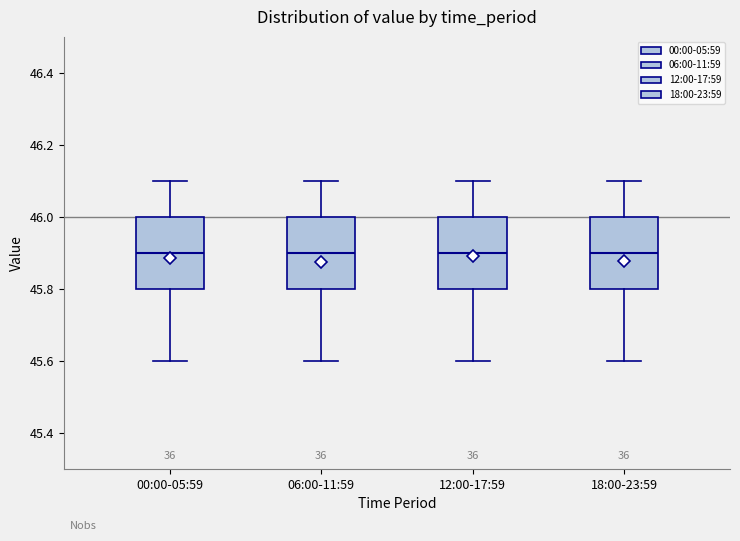

Reading left to right, transcribe this box plot: for each box, give where its median line is, the range the box spans, and where its two whiskers end, as read against the y-axis. The values are not printed on the chart, so give them approximately, as read against the axis.

00:00-05:59: median 45.9, box 45.8 to 46.0, whiskers 45.6 to 46.1
06:00-11:59: median 45.9, box 45.8 to 46.0, whiskers 45.6 to 46.1
12:00-17:59: median 45.9, box 45.8 to 46.0, whiskers 45.6 to 46.1
18:00-23:59: median 45.9, box 45.8 to 46.0, whiskers 45.6 to 46.1